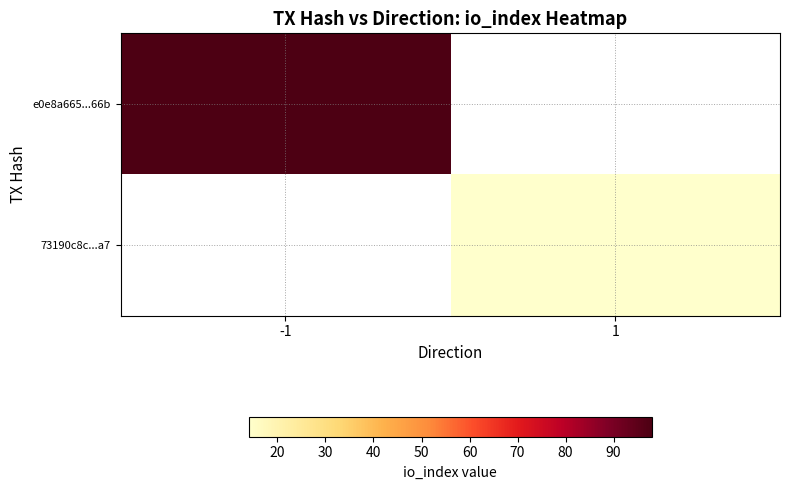

At which category is the sum across all series the highest?

-1